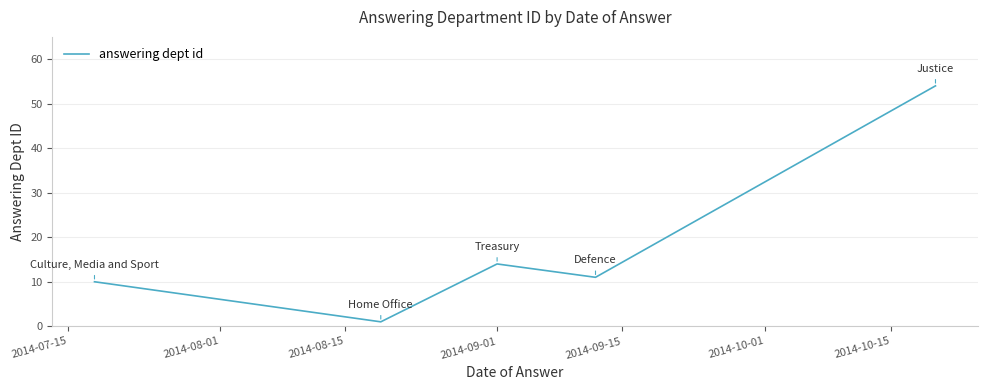

How many interior local valleys (lower than both neighbors) does the data have?

2